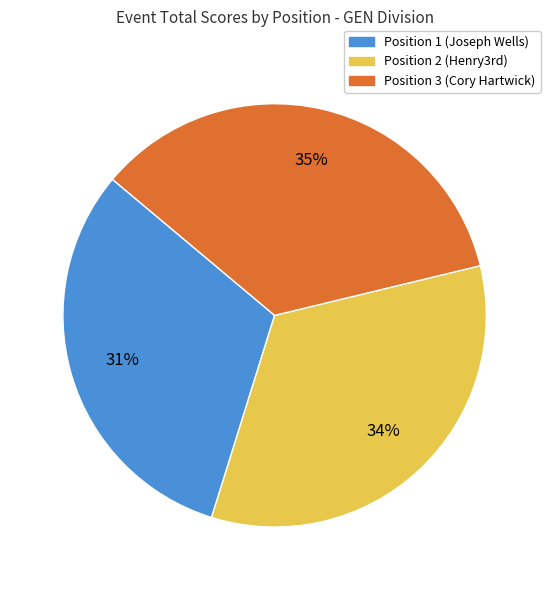

To the nearest percent, what is the difference between the largest and smallest slice percentages?

4%